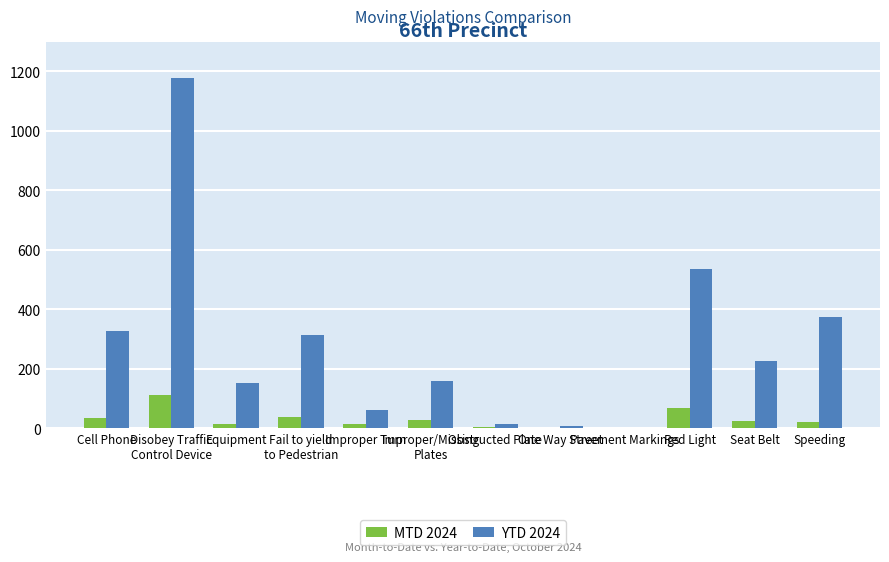

Between Pavement Markings and Seat Belt, which series saw the biggest shift?

YTD 2024